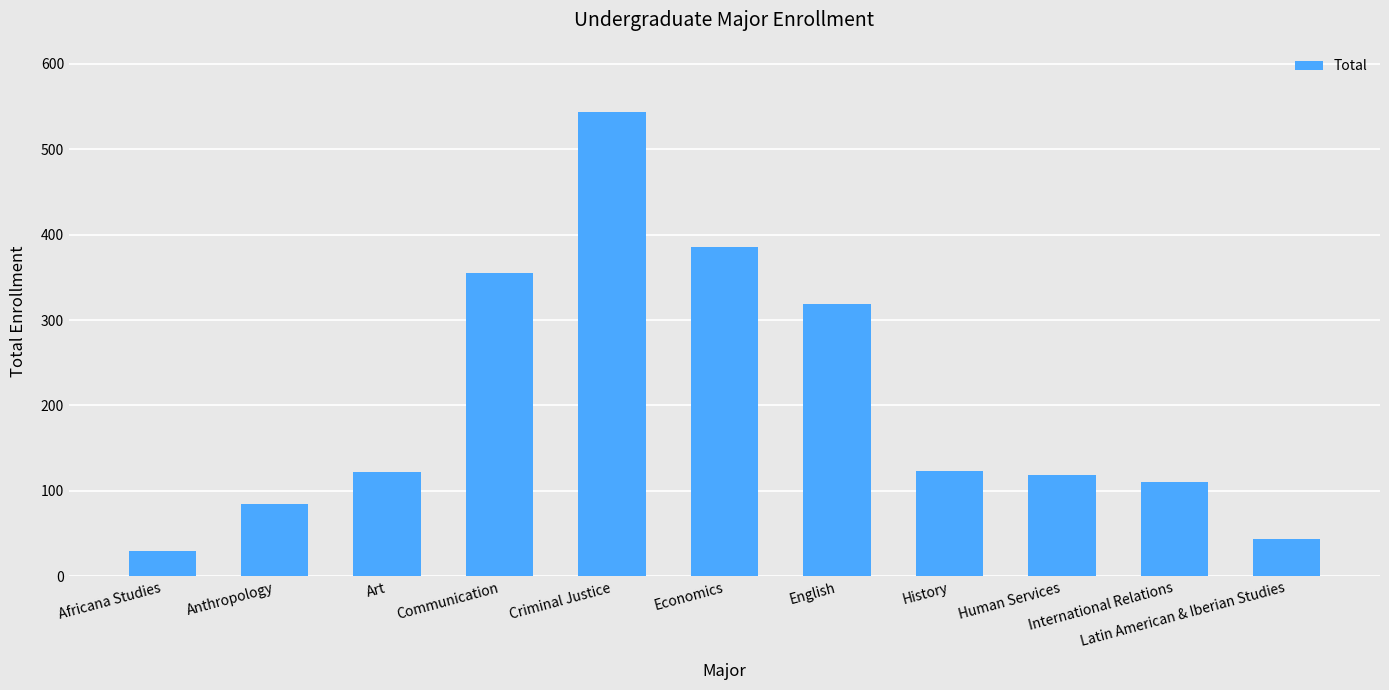

How many series are shown in this chart?

1